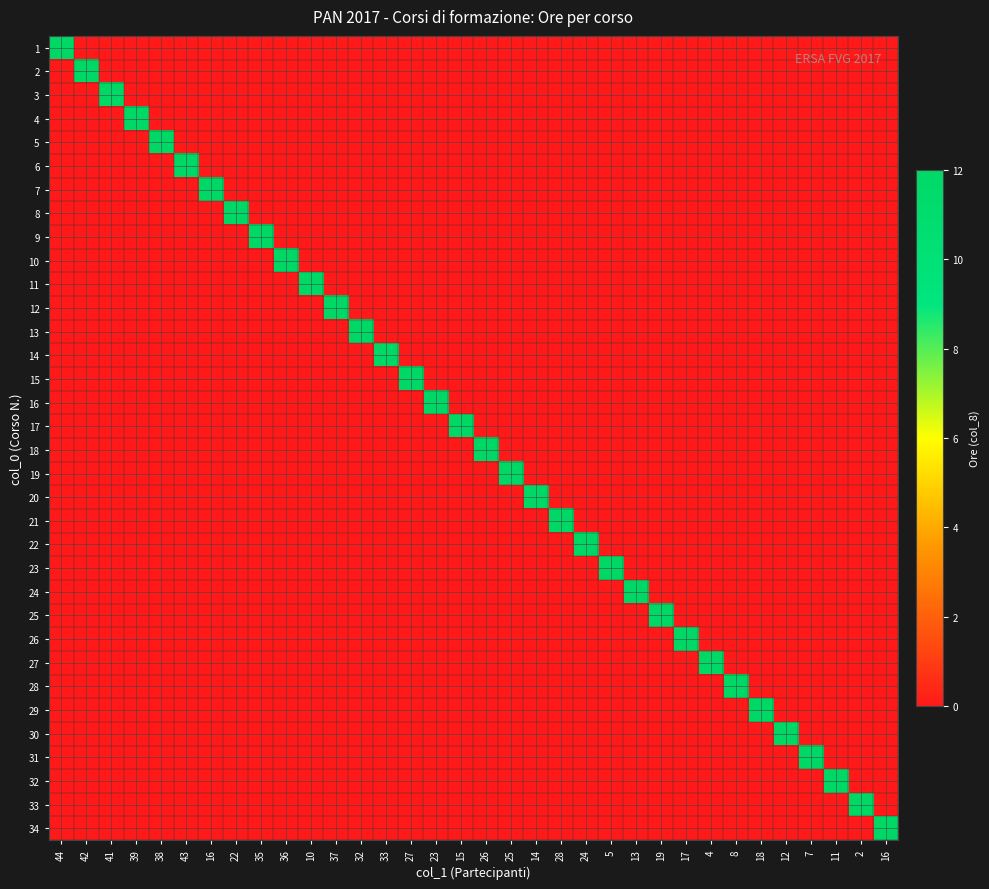

At how many categories does at least one series exceed 5?

34